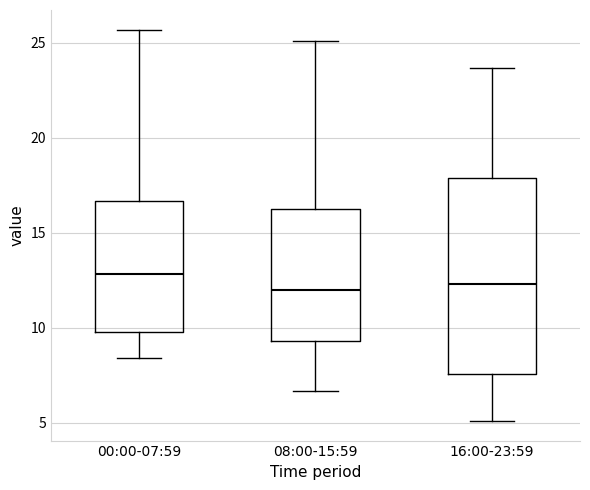

Reading left to right, read every box against the y-axis: the position of its median line, the range the box covers, and the ends of its whiskers. The values are not printed on the chart, so give them approximately, as read against the axis.

00:00-07:59: median 13.0, box 10.0 to 16.5, whiskers 8.5 to 25.5
08:00-15:59: median 12.0, box 9.5 to 16.5, whiskers 6.5 to 25.0
16:00-23:59: median 12.5, box 7.5 to 18.0, whiskers 5.0 to 23.5